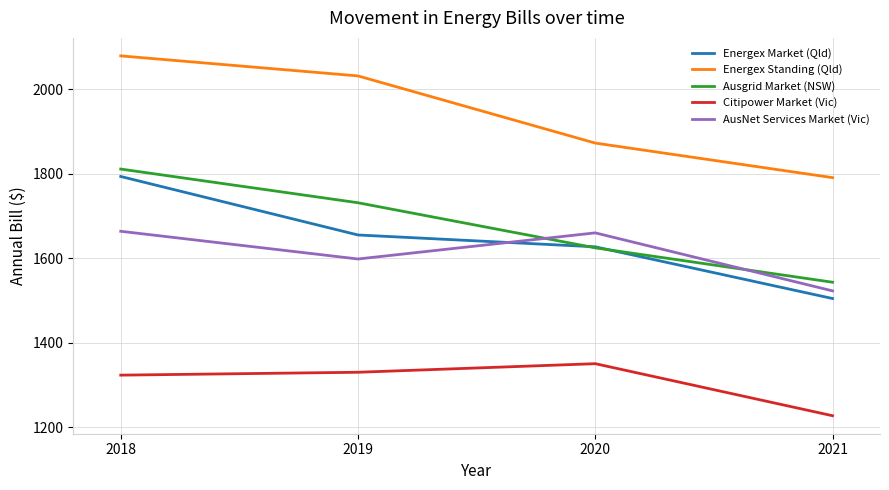

True or false: AusNet Services Market (Vic) and Energex Standing (Qld) cross at least once.

False